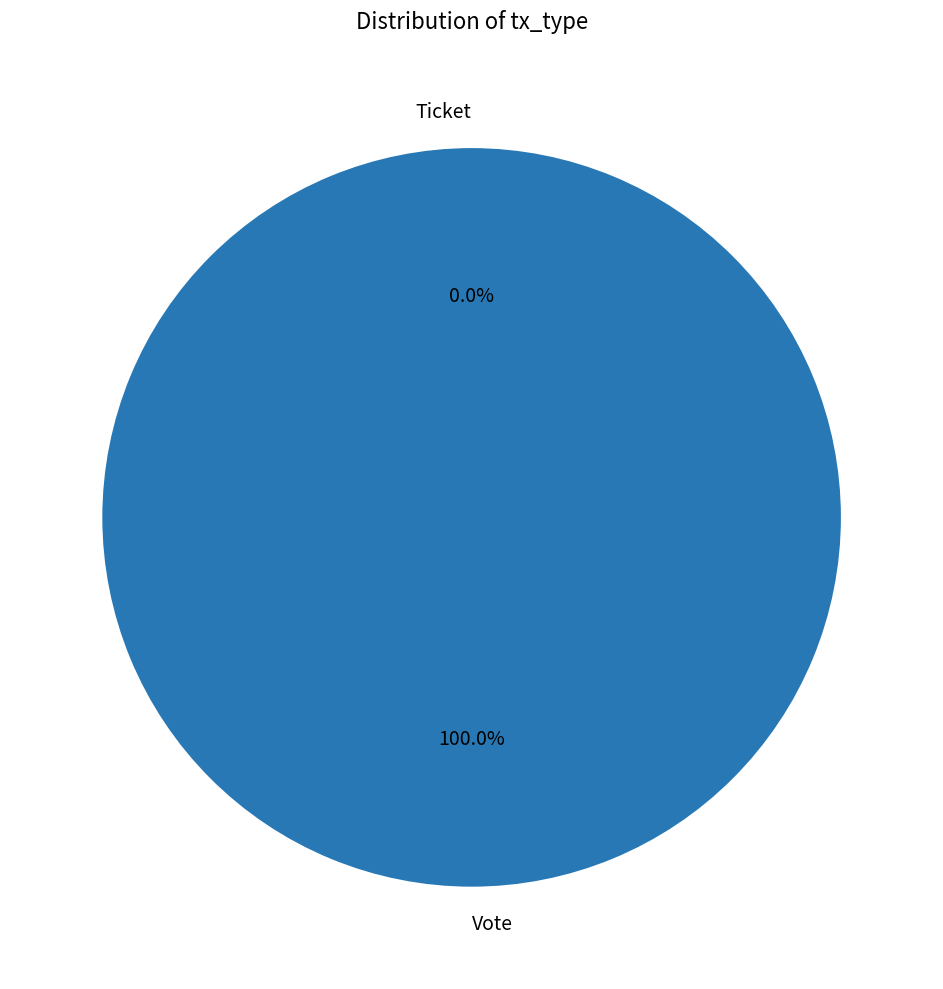

To the nearest percent, what is the difference between the largest and smallest slice percentages?

100%